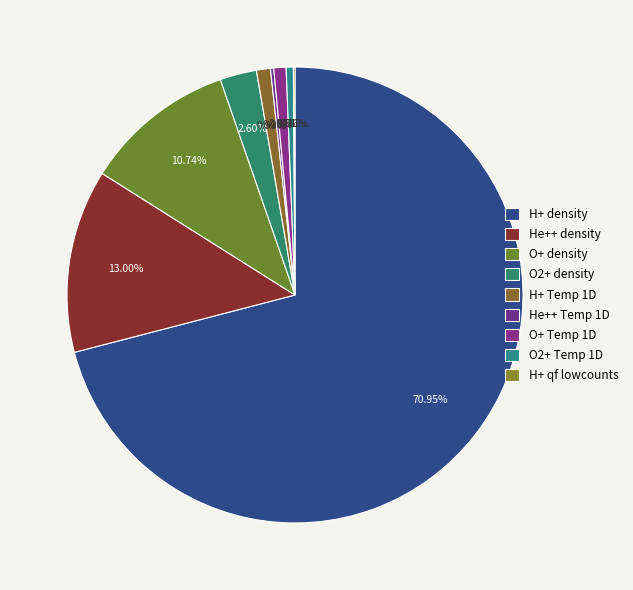

How much of the chart is everything except O2+ density?

97.4%